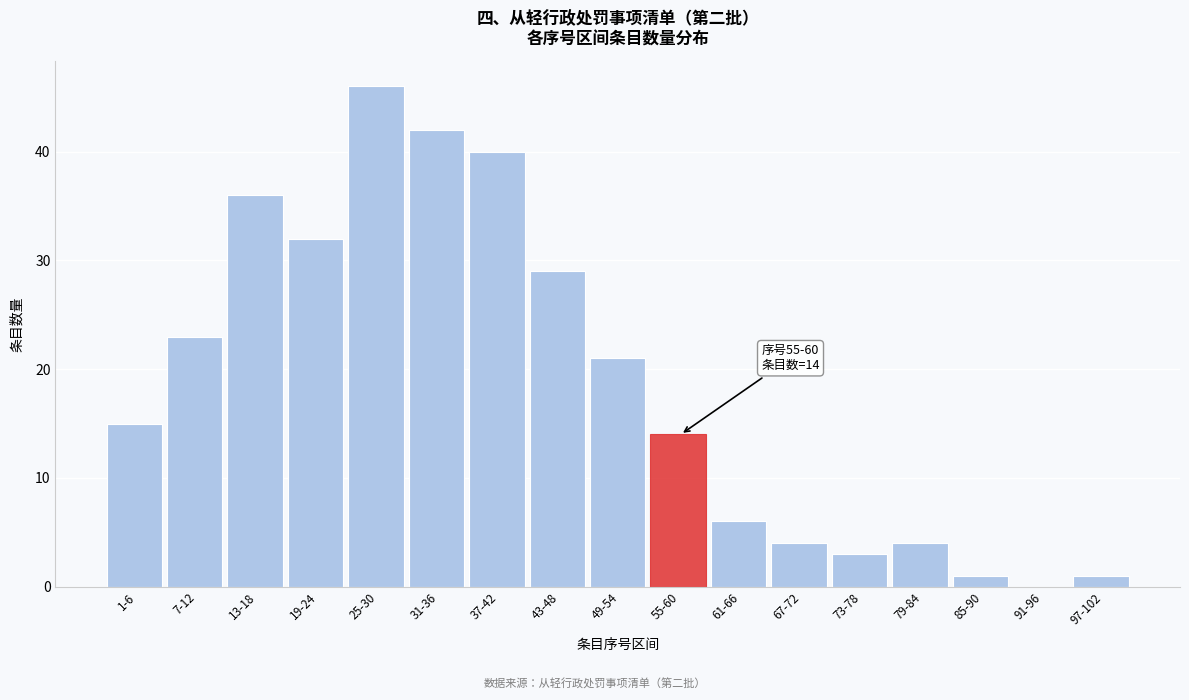

Reading left to right, list all the values displayed in this chart.

1-6=15	7-12=23	13-18=36	19-24=32	25-30=46	31-36=42	37-42=40	43-48=29	49-54=21	55-60=14	61-66=6	67-72=4	73-78=3	79-84=4	85-90=1	91-96=0	97-102=1